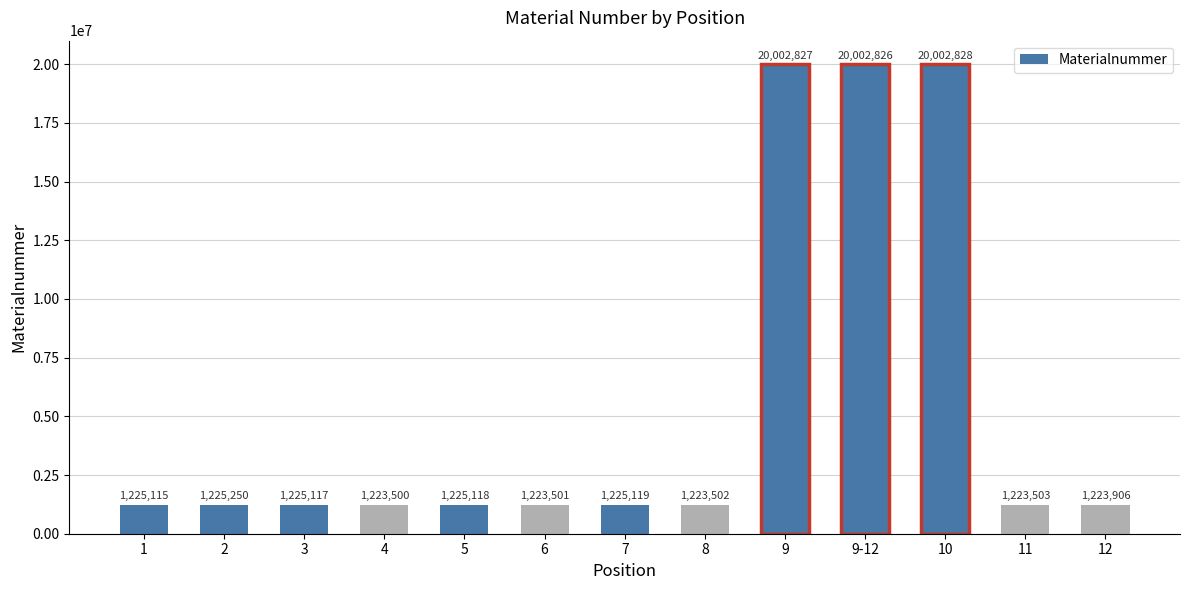

Which has a higher value, 3 or 6?

3